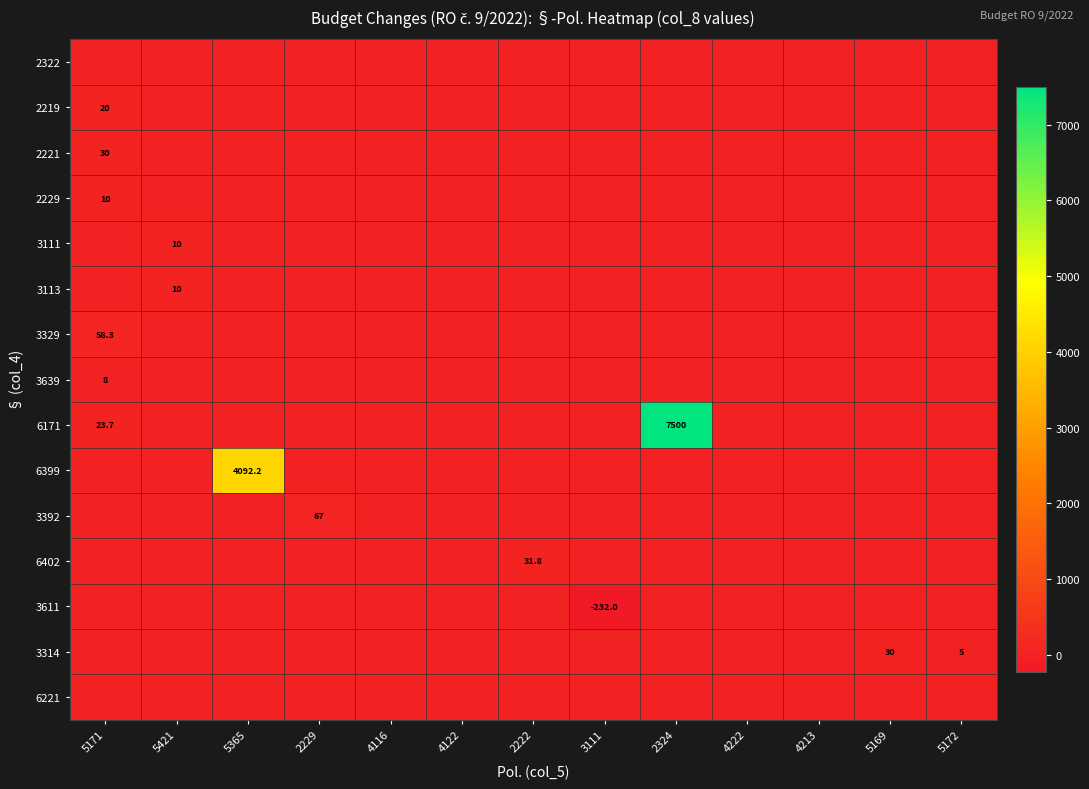

The value of 6402 at 2222 is 31.8. True or false?

True